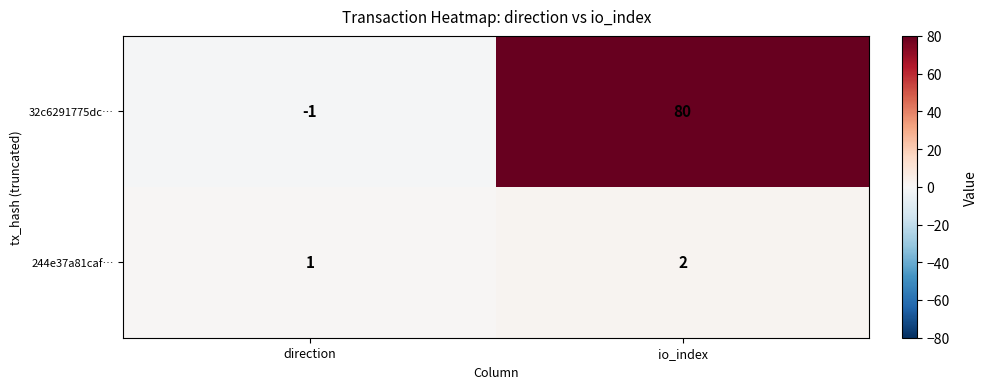

Rank the series by their average value, from highest to lowest.

32c6291775dc…, 244e37a81caf…